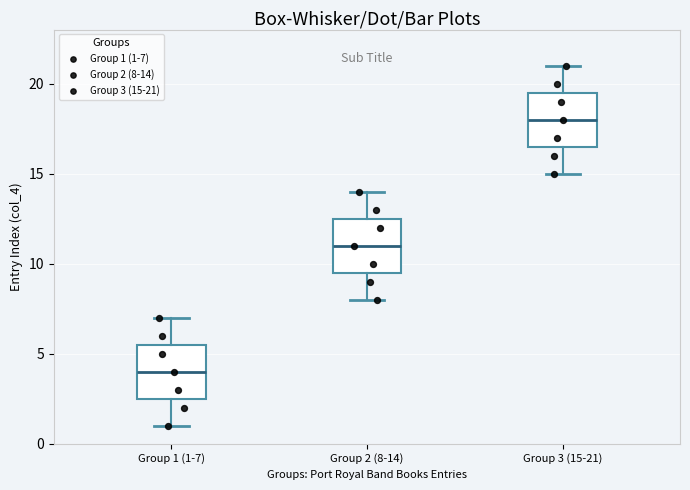

Reading left to right, transcribe this box plot: for each box, give where its median line is, the range the box spans, and where its two whiskers end, as read against the y-axis. The values are not printed on the chart, so give them approximately, as read against the axis.

Group 1 (1-7): median 4.0, box 2.5 to 5.5, whiskers 1.0 to 7.0
Group 2 (8-14): median 11.0, box 9.5 to 12.5, whiskers 8.0 to 14.0
Group 3 (15-21): median 18.0, box 16.5 to 19.5, whiskers 15.0 to 21.0